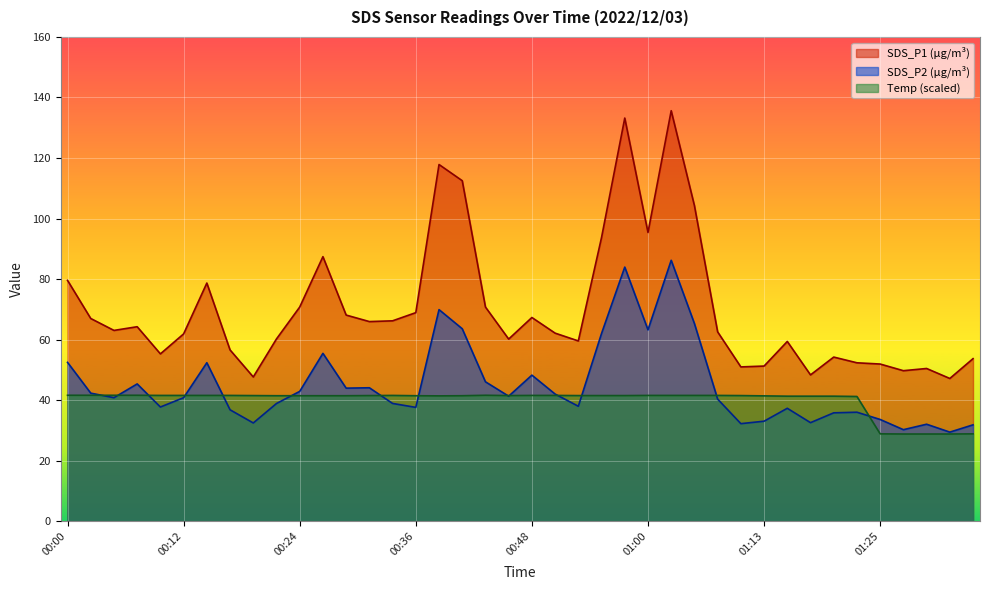

Which series has the largest range (max minus min)?

SDS_P1 (µg/m³)